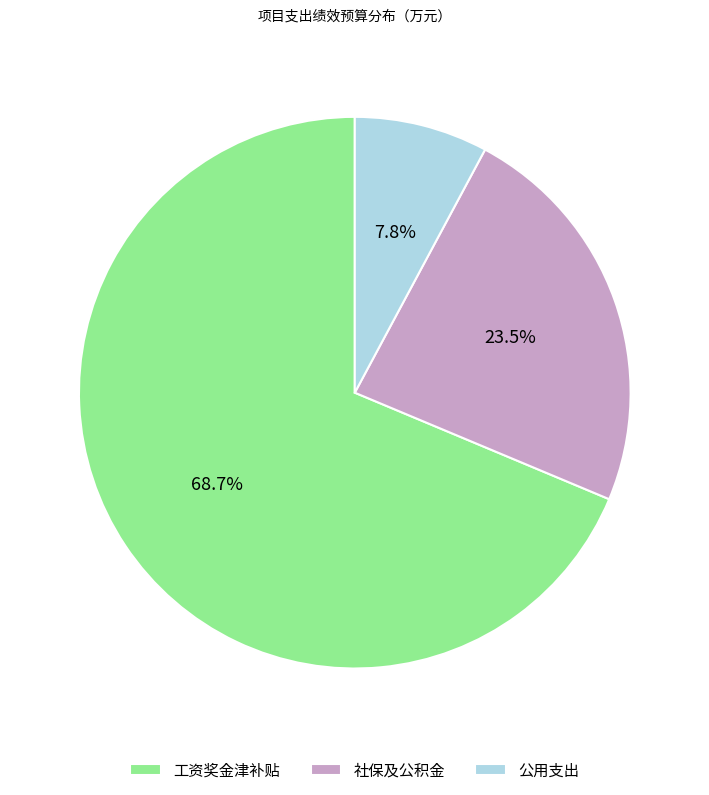

What is the largest slice in the pie chart?

工资奖金津补贴